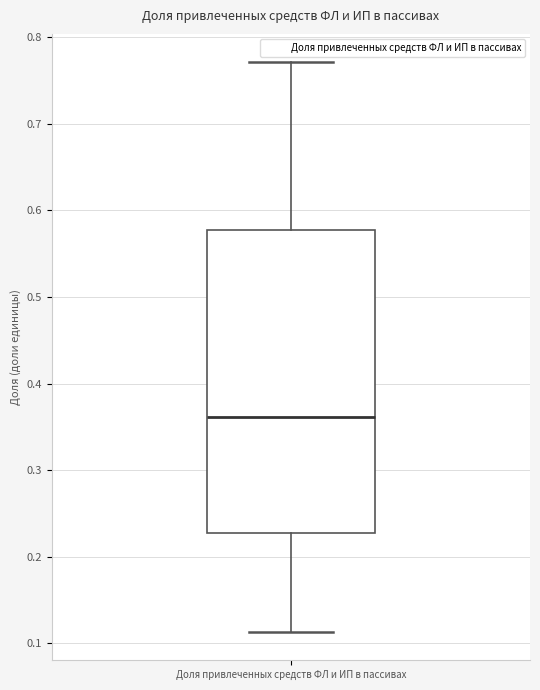

Transcribe this box plot: give where the median line is, the range the box spans, and where the two whiskers end, as read against the y-axis. The values are not printed on the chart, so give them approximately, as read against the axis.

median 0.36, box 0.23 to 0.58, whiskers 0.11 to 0.77